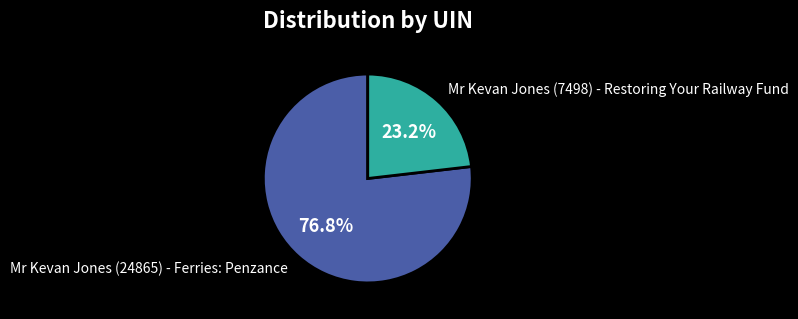

To the nearest percent, what percentage of the pie is Mr Kevan Jones (7498) - Restoring Your Railway Fund?

23%